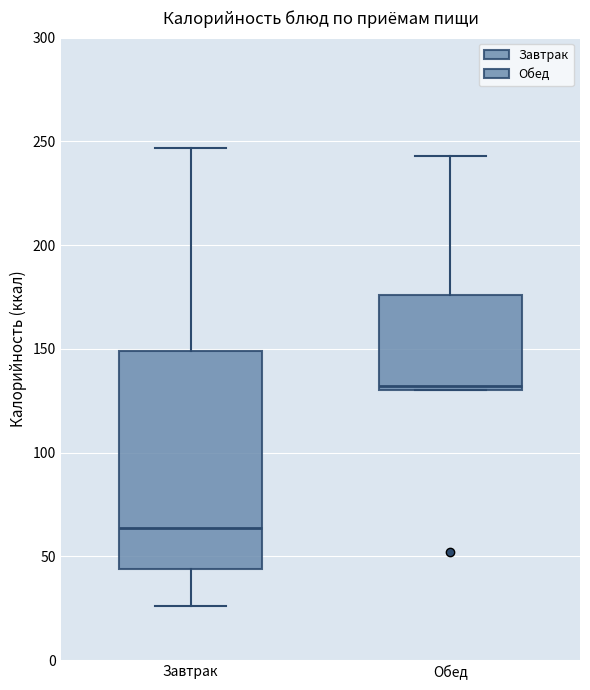

Reading left to right, read every box against the y-axis: the position of its median line, the range the box covers, and the ends of its whiskers. The values are not printed on the chart, so give them approximately, as read against the axis.

Завтрак: median 65, box 45 to 150, whiskers 25 to 245
Обед: median 130 (just above the box's lower edge), box 130 to 175, whiskers 130 to 245